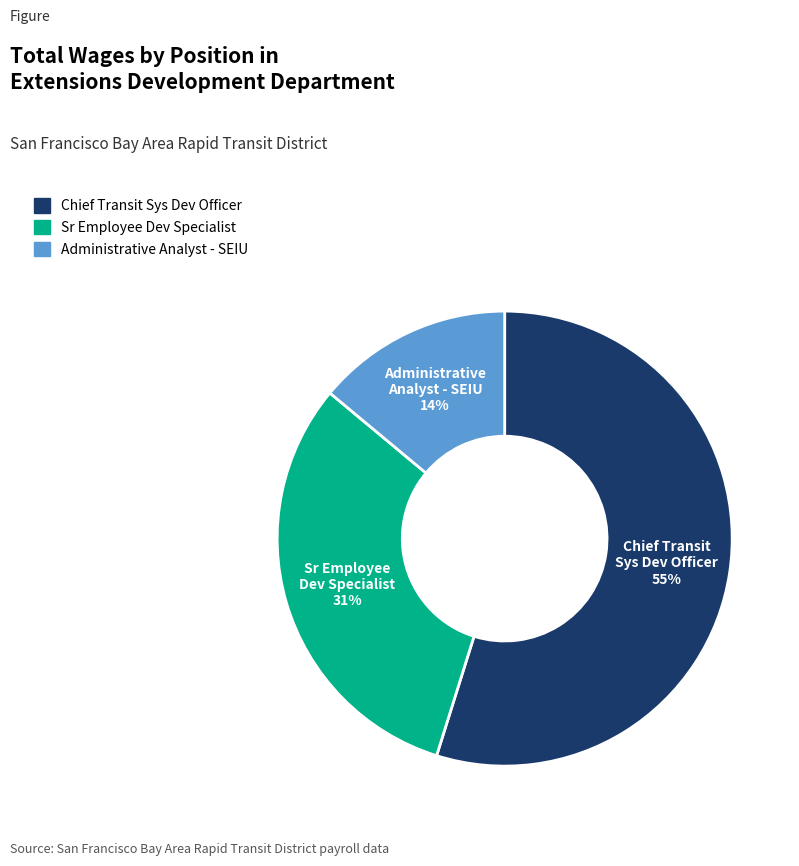

What is the majority slice?

Chief Transit Sys Dev Officer